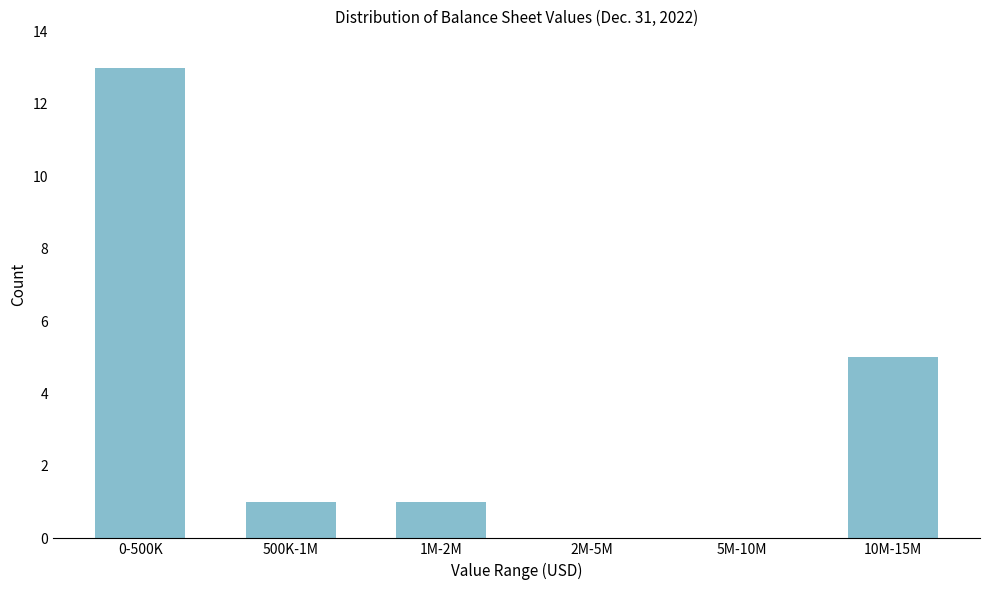

Reading left to right, transcribe all the data shown in this chart.

0-500K=13	500K-1M=1	1M-2M=1	2M-5M=0	5M-10M=0	10M-15M=5